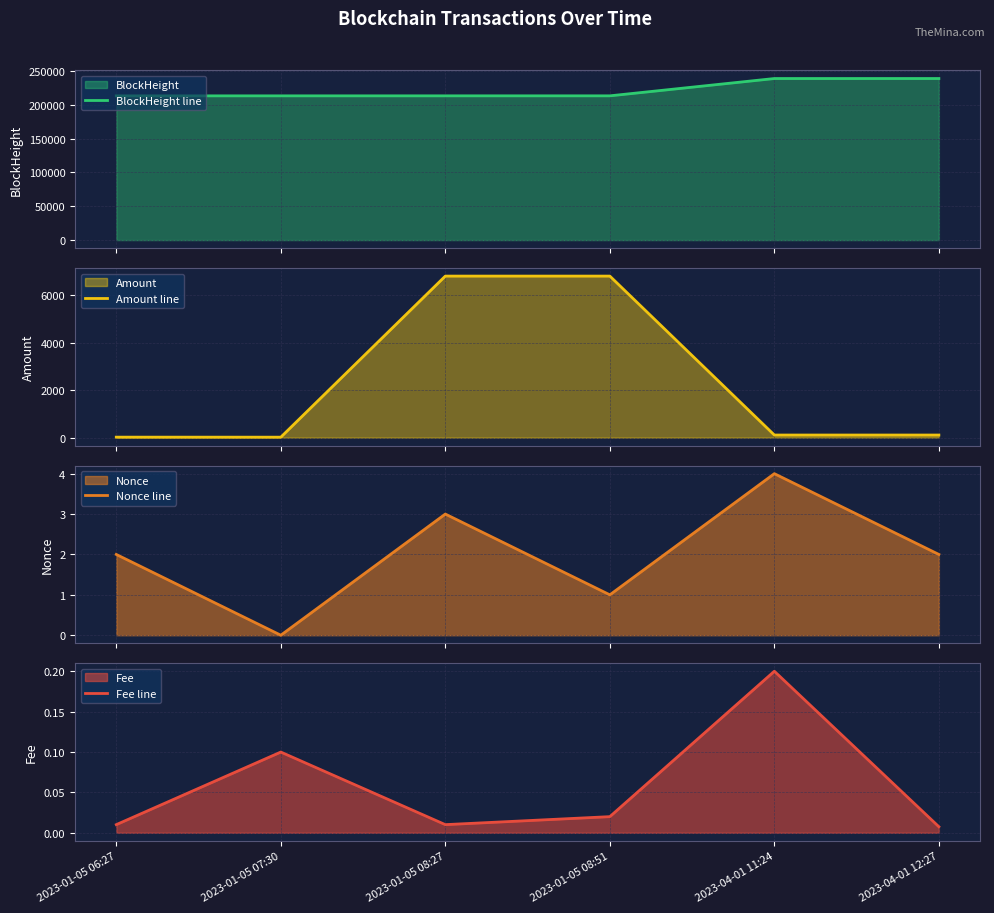

True or false: Amount line and Nonce line cross at least once.

False